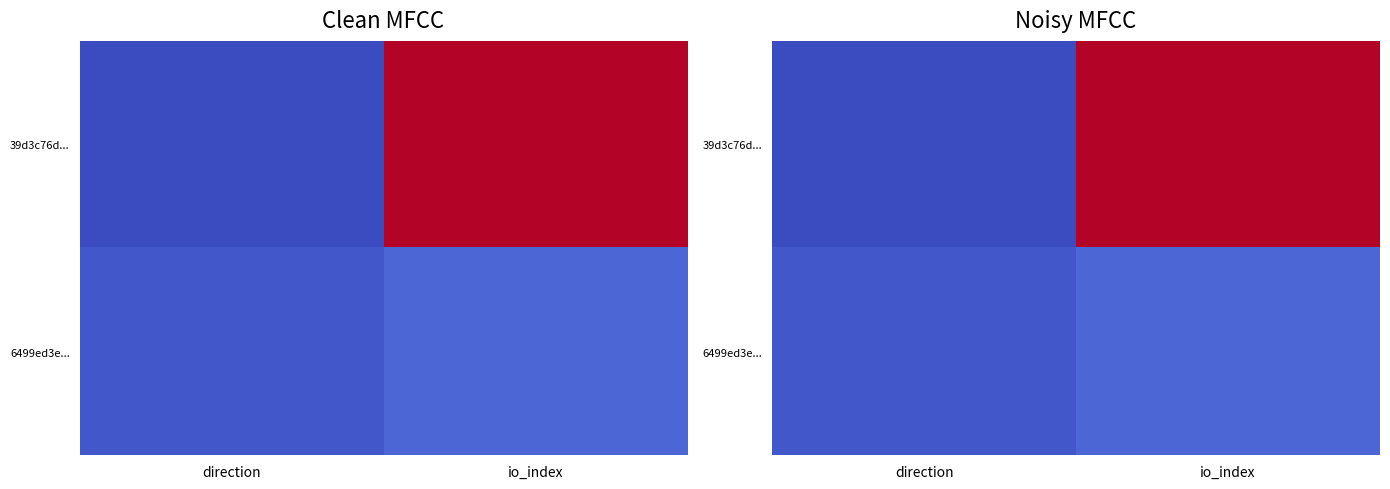

The value of 39d3c76d... at io_index is 110. True or false?

False